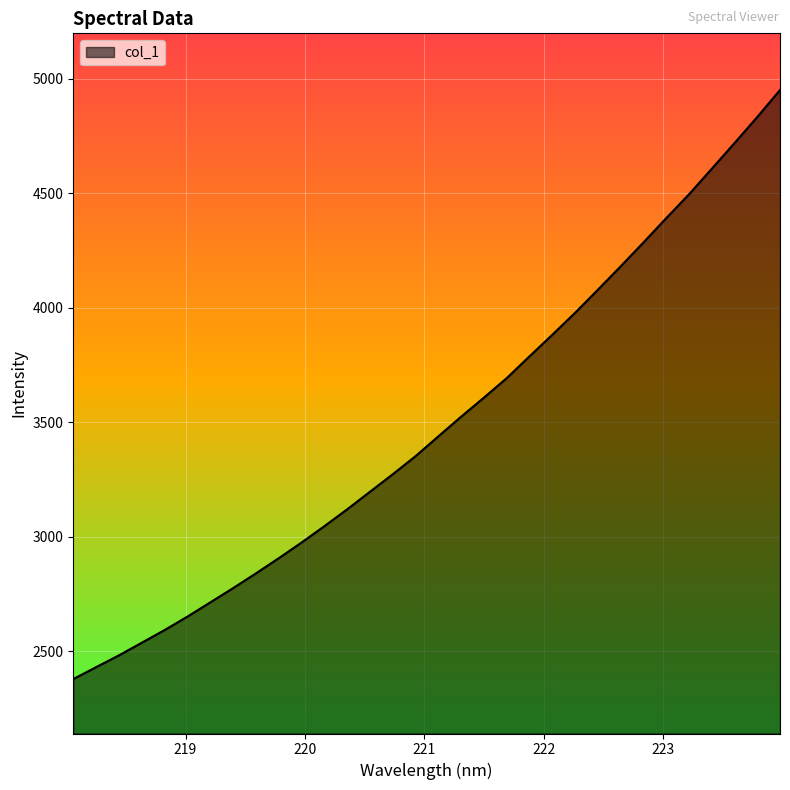

What is the greatest value displayed?

4951.6